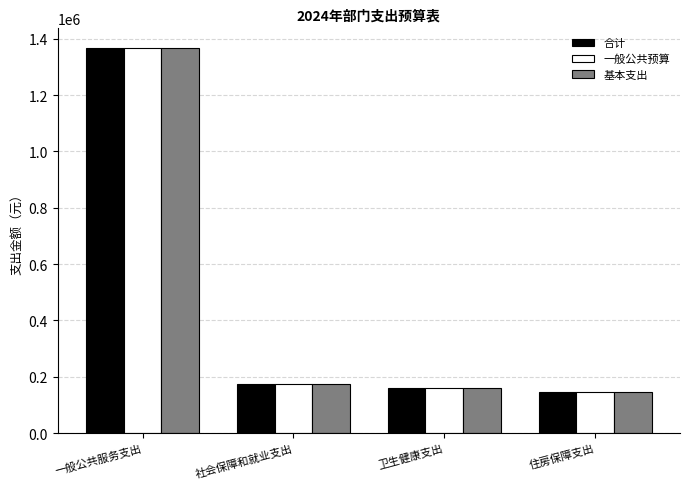

Is the value of 合计 at 一般公共服务支出 greater than the value of 一般公共预算 at 社会保障和就业支出?

Yes